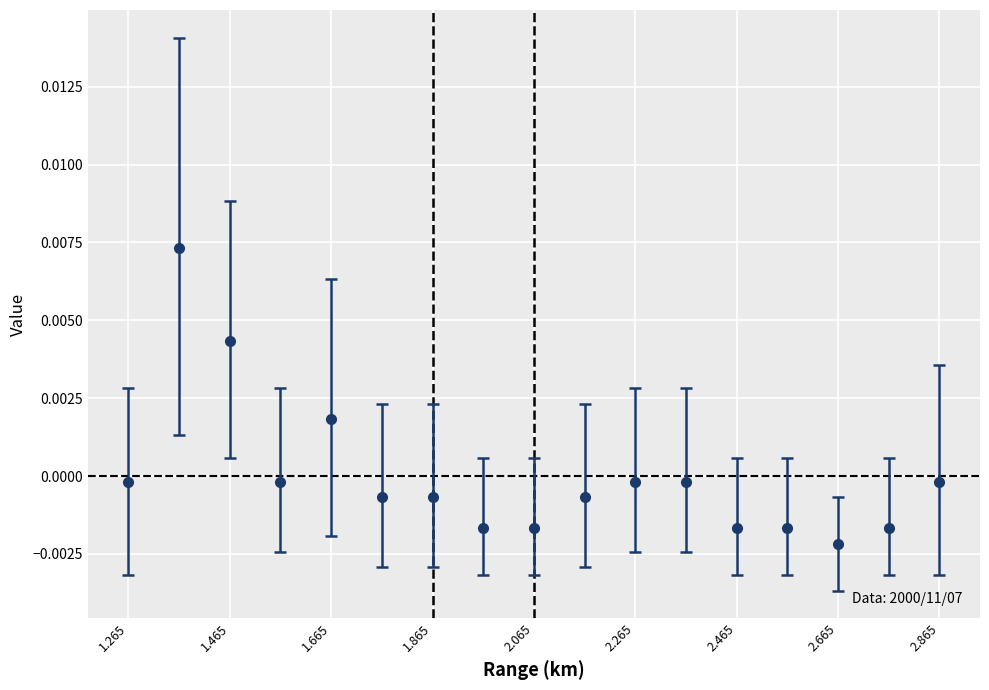

True or false: there are more than 1 points higher than both neighbors.

True